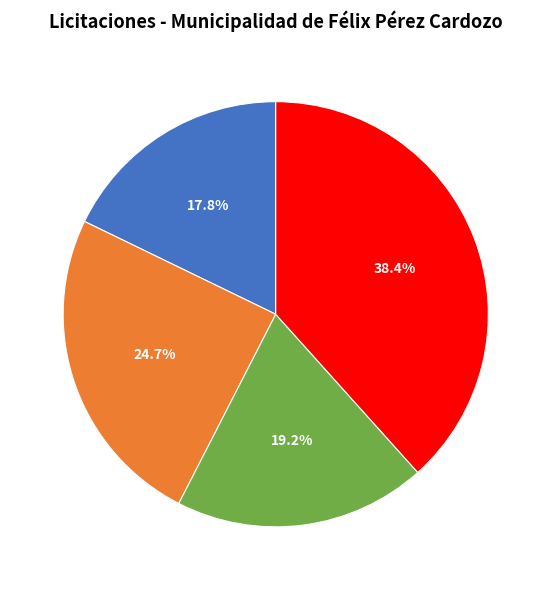

Does 17.8% represent more than half of the total?

No